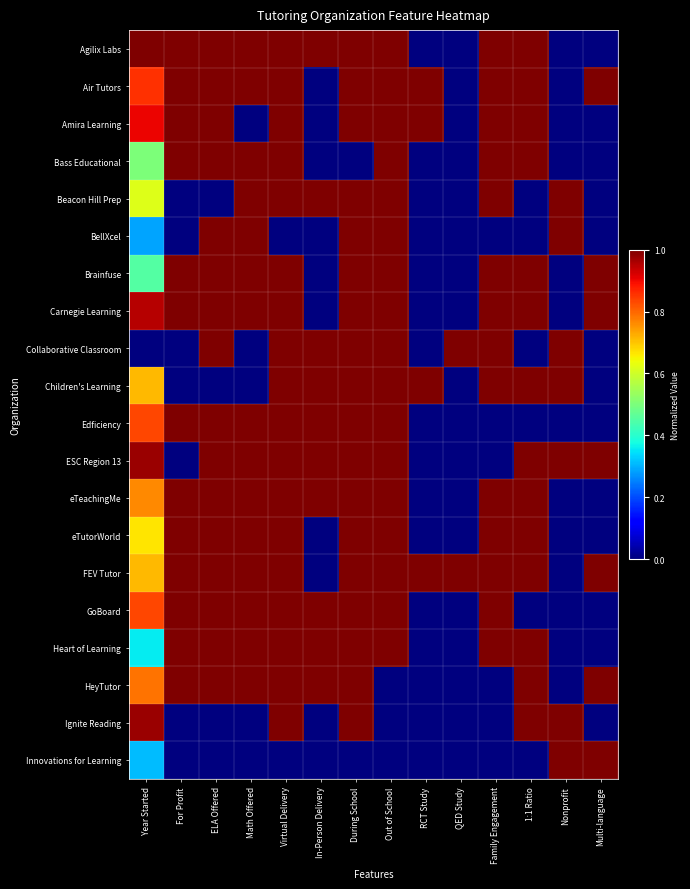

Reading left to right, extract all data points from this chart.

Agilix Labs: Year Started=1.0	For Profit=1.0	ELA Offered=1.0	Math Offered=1.0	Virtual Delivery=1.0	In-Person Delivery=1.0	During School=1.0	Out of School=1.0	RCT Study=0.0	QED Study=0.0	Family Engagement=1.0	1:1 Ratio=1.0	Nonprofit=0.0	Multi-language=0.0
Air Tutors: Year Started=0.9	For Profit=1.0	ELA Offered=1.0	Math Offered=1.0	Virtual Delivery=1.0	In-Person Delivery=0.0	During School=1.0	Out of School=1.0	RCT Study=1.0	QED Study=0.0	Family Engagement=1.0	1:1 Ratio=1.0	Nonprofit=0.0	Multi-language=1.0
Amira Learning: Year Started=0.9	For Profit=1.0	ELA Offered=1.0	Math Offered=0.0	Virtual Delivery=1.0	In-Person Delivery=0.0	During School=1.0	Out of School=1.0	RCT Study=1.0	QED Study=0.0	Family Engagement=1.0	1:1 Ratio=1.0	Nonprofit=0.0	Multi-language=0.0
Bass Educational: Year Started=0.5	For Profit=1.0	ELA Offered=1.0	Math Offered=1.0	Virtual Delivery=1.0	In-Person Delivery=0.0	During School=0.0	Out of School=1.0	RCT Study=0.0	QED Study=0.0	Family Engagement=1.0	1:1 Ratio=1.0	Nonprofit=0.0	Multi-language=0.0
Beacon Hill Prep: Year Started=0.6	For Profit=0.0	ELA Offered=0.0	Math Offered=1.0	Virtual Delivery=1.0	In-Person Delivery=1.0	During School=1.0	Out of School=1.0	RCT Study=0.0	QED Study=0.0	Family Engagement=1.0	1:1 Ratio=0.0	Nonprofit=1.0	Multi-language=0.0
BellXcel: Year Started=0.3	For Profit=0.0	ELA Offered=1.0	Math Offered=1.0	Virtual Delivery=0.0	In-Person Delivery=0.0	During School=1.0	Out of School=1.0	RCT Study=0.0	QED Study=0.0	Family Engagement=0.0	1:1 Ratio=0.0	Nonprofit=1.0	Multi-language=0.0
Brainfuse: Year Started=0.5	For Profit=1.0	ELA Offered=1.0	Math Offered=1.0	Virtual Delivery=1.0	In-Person Delivery=0.0	During School=1.0	Out of School=1.0	RCT Study=0.0	QED Study=0.0	Family Engagement=1.0	1:1 Ratio=1.0	Nonprofit=0.0	Multi-language=1.0
Carnegie Learning: Year Started=1.0	For Profit=1.0	ELA Offered=1.0	Math Offered=1.0	Virtual Delivery=1.0	In-Person Delivery=0.0	During School=1.0	Out of School=1.0	RCT Study=0.0	QED Study=0.0	Family Engagement=1.0	1:1 Ratio=1.0	Nonprofit=0.0	Multi-language=1.0
Collaborative Classroom: Year Started=0.0	For Profit=0.0	ELA Offered=1.0	Math Offered=0.0	Virtual Delivery=1.0	In-Person Delivery=1.0	During School=1.0	Out of School=1.0	RCT Study=0.0	QED Study=1.0	Family Engagement=1.0	1:1 Ratio=0.0	Nonprofit=1.0	Multi-language=0.0
Children's Learning: Year Started=0.7	For Profit=0.0	ELA Offered=0.0	Math Offered=0.0	Virtual Delivery=1.0	In-Person Delivery=1.0	During School=1.0	Out of School=1.0	RCT Study=1.0	QED Study=0.0	Family Engagement=1.0	1:1 Ratio=1.0	Nonprofit=1.0	Multi-language=0.0
Edficiency: Year Started=0.8	For Profit=1.0	ELA Offered=1.0	Math Offered=1.0	Virtual Delivery=1.0	In-Person Delivery=1.0	During School=1.0	Out of School=1.0	RCT Study=0.0	QED Study=0.0	Family Engagement=0.0	1:1 Ratio=0.0	Nonprofit=0.0	Multi-language=0.0
ESC Region 13: Year Started=1.0	For Profit=0.0	ELA Offered=1.0	Math Offered=1.0	Virtual Delivery=1.0	In-Person Delivery=1.0	During School=1.0	Out of School=1.0	RCT Study=0.0	QED Study=0.0	Family Engagement=0.0	1:1 Ratio=1.0	Nonprofit=1.0	Multi-language=1.0
eTeachingMe: Year Started=0.8	For Profit=1.0	ELA Offered=1.0	Math Offered=1.0	Virtual Delivery=1.0	In-Person Delivery=1.0	During School=1.0	Out of School=1.0	RCT Study=0.0	QED Study=0.0	Family Engagement=1.0	1:1 Ratio=1.0	Nonprofit=0.0	Multi-language=0.0
eTutorWorld: Year Started=0.7	For Profit=1.0	ELA Offered=1.0	Math Offered=1.0	Virtual Delivery=1.0	In-Person Delivery=0.0	During School=1.0	Out of School=1.0	RCT Study=0.0	QED Study=0.0	Family Engagement=1.0	1:1 Ratio=1.0	Nonprofit=0.0	Multi-language=0.0
FEV Tutor: Year Started=0.7	For Profit=1.0	ELA Offered=1.0	Math Offered=1.0	Virtual Delivery=1.0	In-Person Delivery=0.0	During School=1.0	Out of School=1.0	RCT Study=1.0	QED Study=1.0	Family Engagement=1.0	1:1 Ratio=1.0	Nonprofit=0.0	Multi-language=1.0
GoBoard: Year Started=0.8	For Profit=1.0	ELA Offered=1.0	Math Offered=1.0	Virtual Delivery=1.0	In-Person Delivery=1.0	During School=1.0	Out of School=1.0	RCT Study=0.0	QED Study=0.0	Family Engagement=1.0	1:1 Ratio=0.0	Nonprofit=0.0	Multi-language=0.0
Heart of Learning: Year Started=0.4	For Profit=1.0	ELA Offered=1.0	Math Offered=1.0	Virtual Delivery=1.0	In-Person Delivery=1.0	During School=1.0	Out of School=1.0	RCT Study=0.0	QED Study=0.0	Family Engagement=1.0	1:1 Ratio=1.0	Nonprofit=0.0	Multi-language=0.0
HeyTutor: Year Started=0.8	For Profit=1.0	ELA Offered=1.0	Math Offered=1.0	Virtual Delivery=1.0	In-Person Delivery=1.0	During School=1.0	Out of School=0.0	RCT Study=0.0	QED Study=0.0	Family Engagement=0.0	1:1 Ratio=1.0	Nonprofit=0.0	Multi-language=1.0
Ignite Reading: Year Started=1.0	For Profit=0.0	ELA Offered=0.0	Math Offered=0.0	Virtual Delivery=1.0	In-Person Delivery=0.0	During School=1.0	Out of School=0.0	RCT Study=0.0	QED Study=0.0	Family Engagement=0.0	1:1 Ratio=1.0	Nonprofit=1.0	Multi-language=0.0
Innovations for Learning: Year Started=0.3	For Profit=0.0	ELA Offered=0.0	Math Offered=0.0	Virtual Delivery=0.0	In-Person Delivery=0.0	During School=0.0	Out of School=0.0	RCT Study=0.0	QED Study=0.0	Family Engagement=0.0	1:1 Ratio=0.0	Nonprofit=1.0	Multi-language=1.0